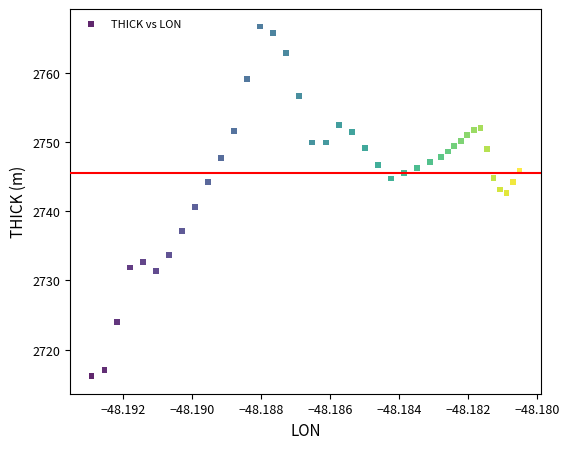

What is the range of Y values (max minus min)?

50.6